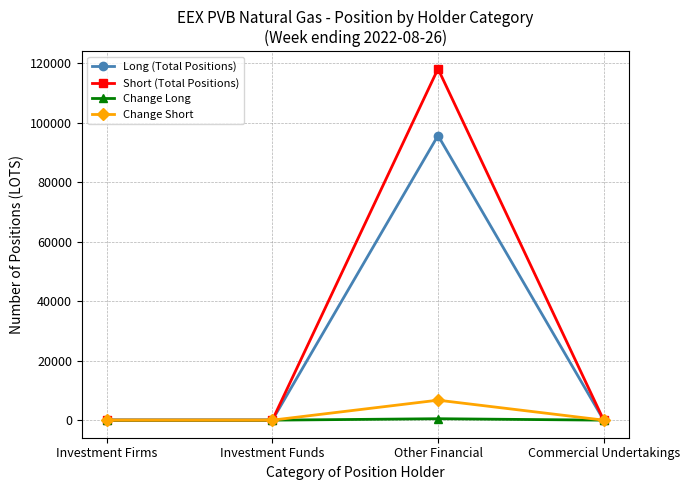

Which series has the largest range (max minus min)?

Short (Total Positions)